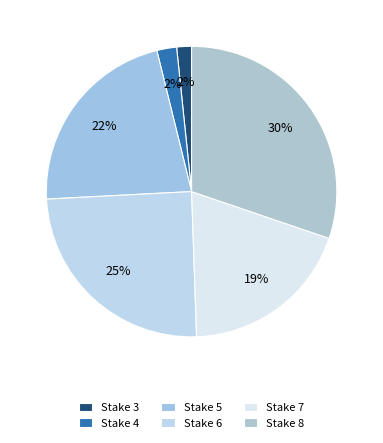

Does Stake 5 represent more than half of the total?

No